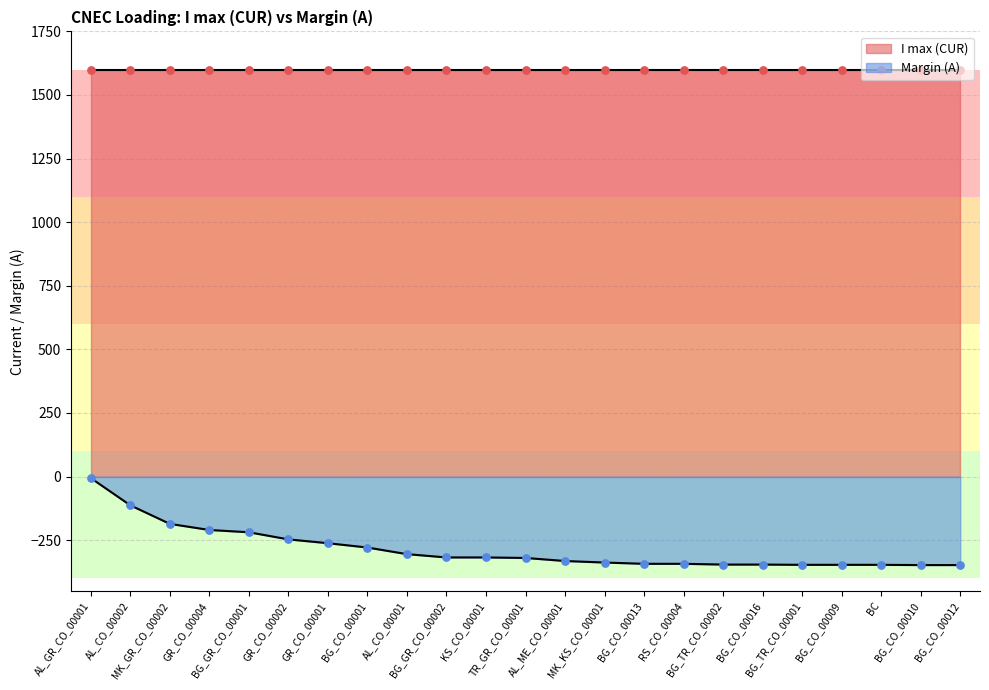

What is the change in value from AL_CO_00002 to BG_CO_00001?

-166